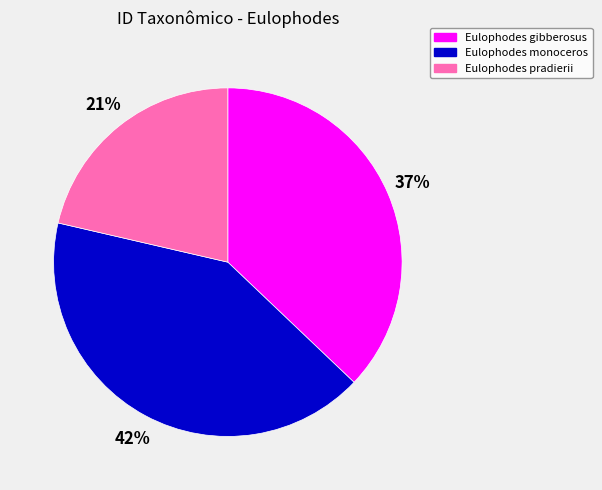

How many segments does this pie chart have?

3